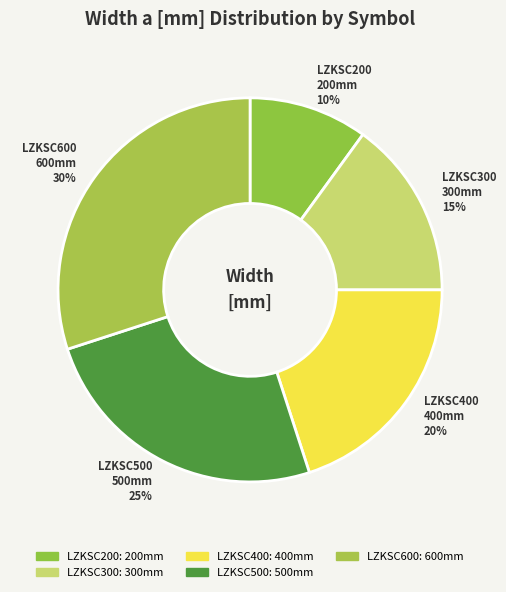

Count the number of slices in the pie.

5